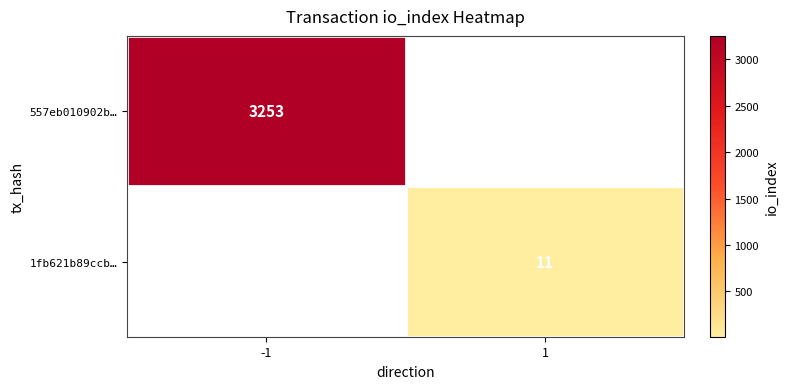

Between 1 and -1, which is larger?

-1